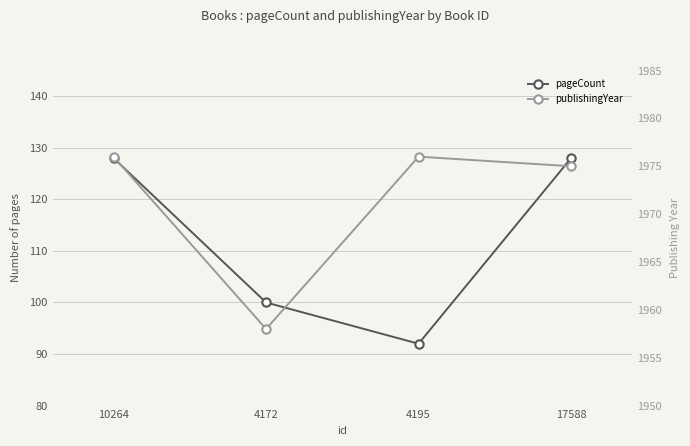

In publishingYear, how many points are higher than both neighbors (excluding endpoints)?

1